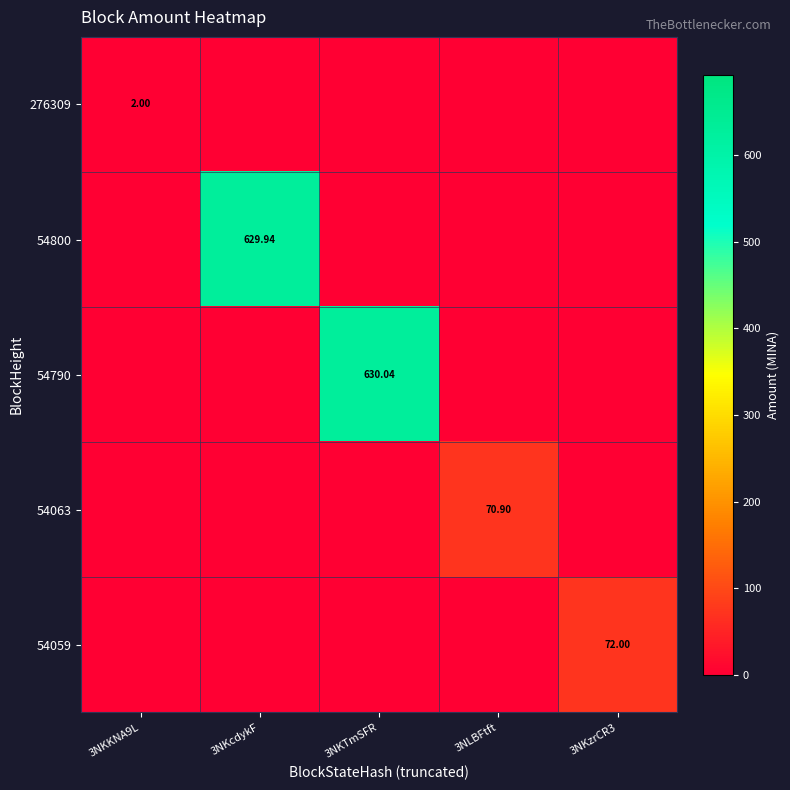

Count the number of categories in the chart.

5